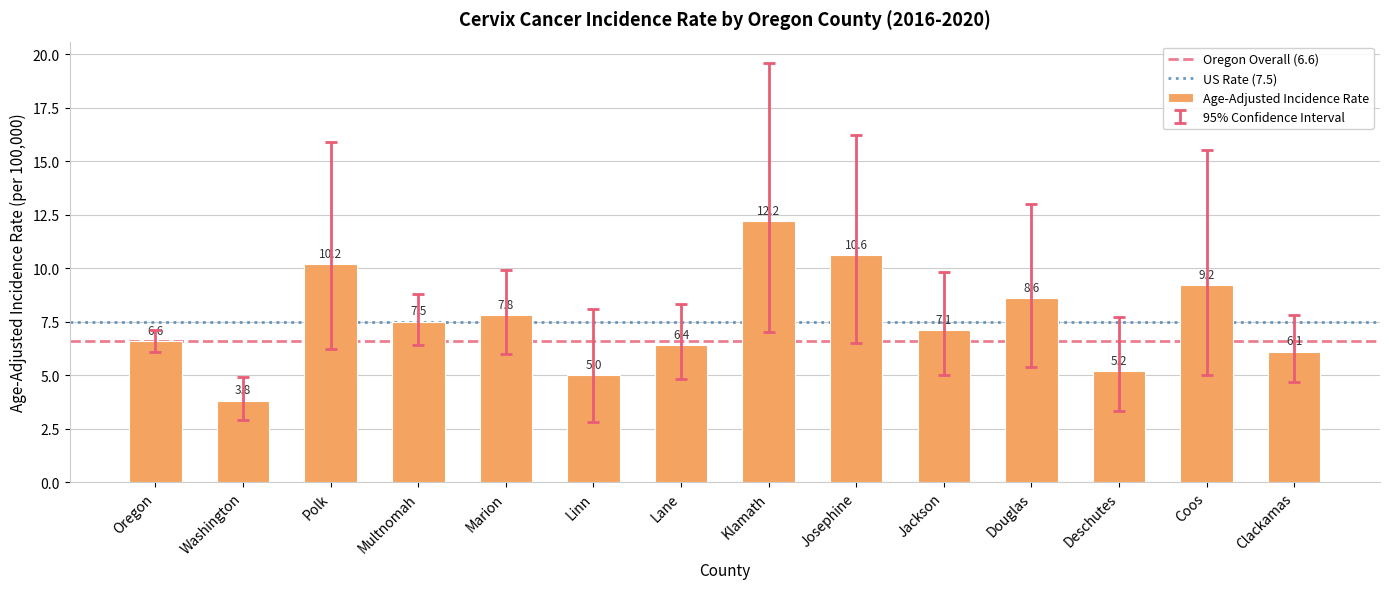

What is the greatest value displayed?

12.2